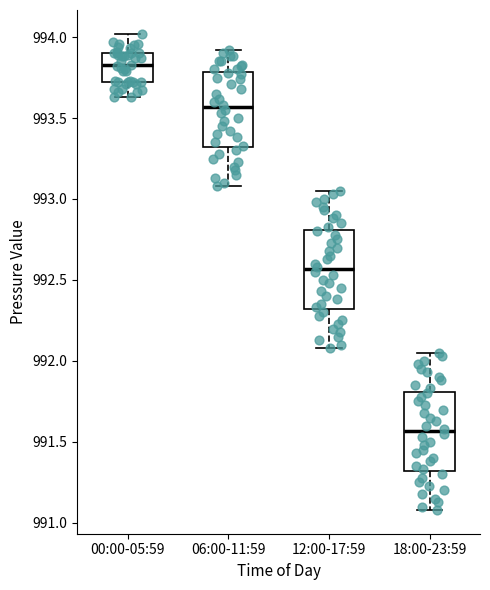

Where does the lower whisker of the box for 18:00-23:59 end on the y-axis? The values are not printed on the chart, so give them approximately, as read against the axis.

991.10